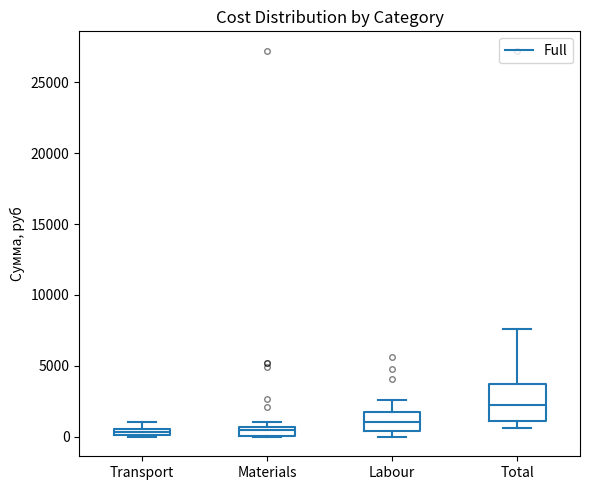

Comparing the boxes themselves (not the whiskers), which one is the tallest?

Total